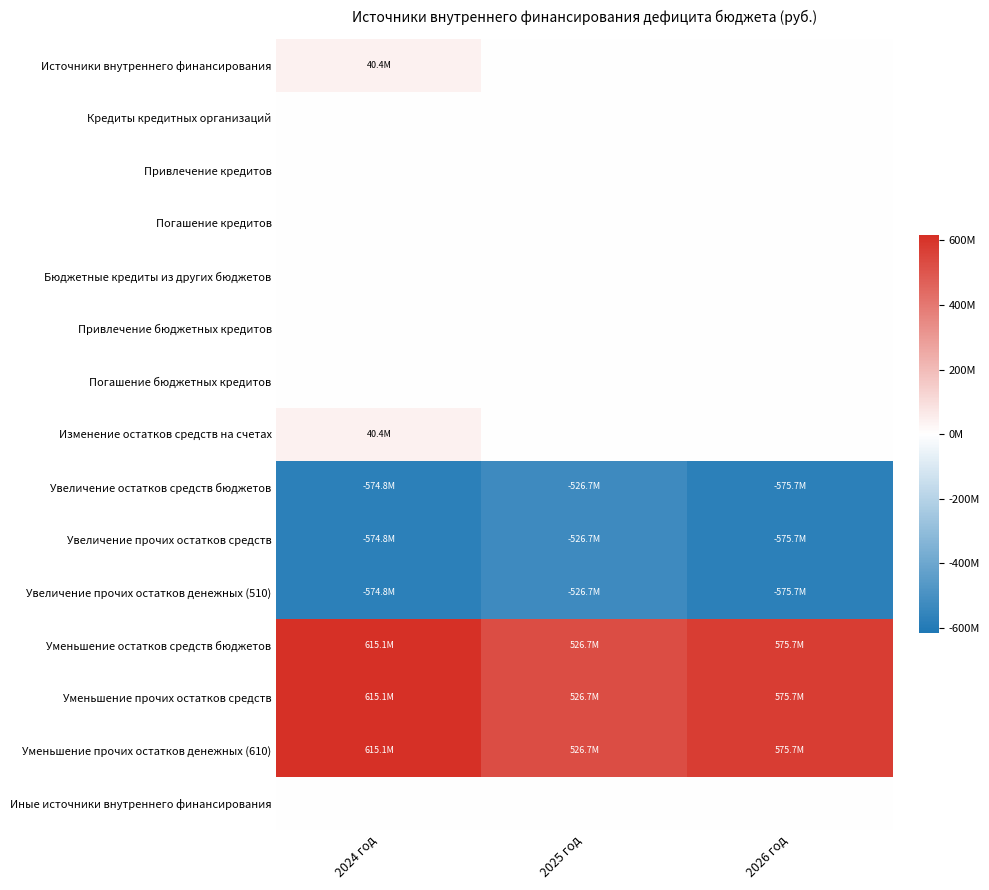

What is the difference between the highest and lowest values at 2024 год?

1189880726.7